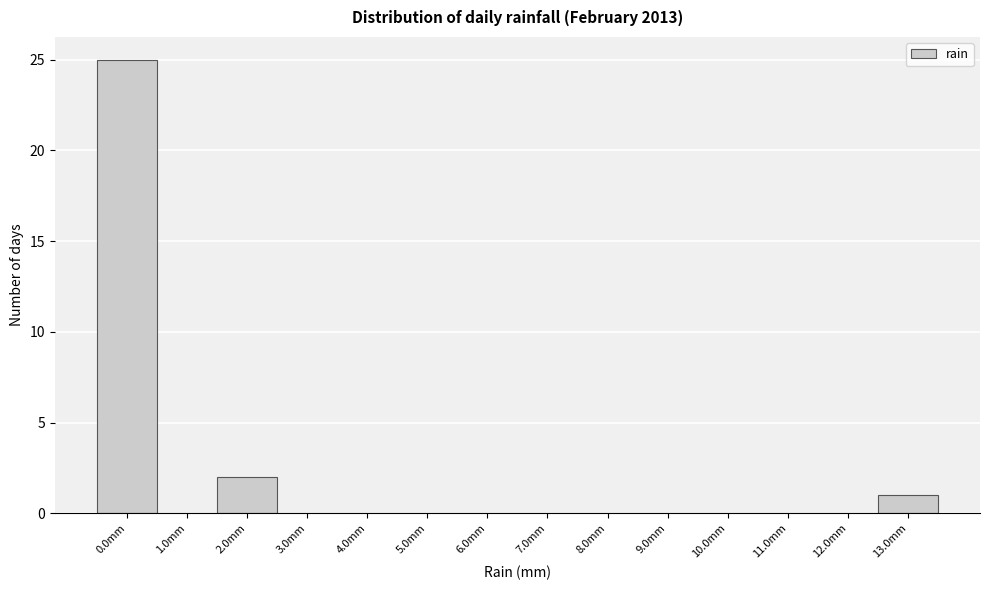

Reading left to right, list all the values displayed in this chart.

0.0mm=25	1.0mm=0	2.0mm=2	3.0mm=0	4.0mm=0	5.0mm=0	6.0mm=0	7.0mm=0	8.0mm=0	9.0mm=0	10.0mm=0	11.0mm=0	12.0mm=0	13.0mm=1